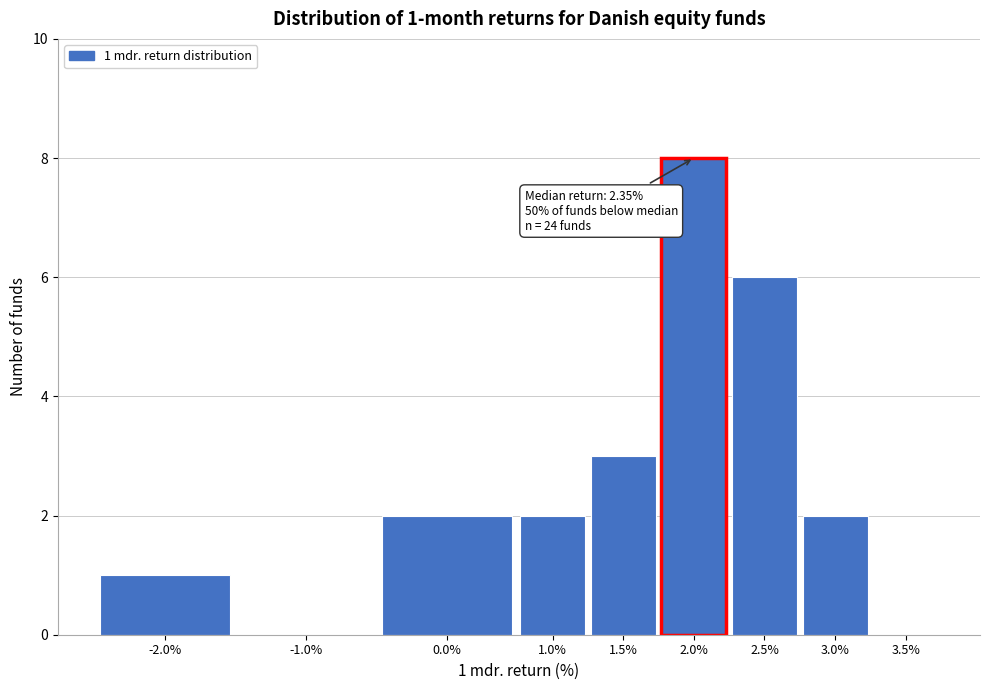

Reading right to left, transcribe all the data shown in this chart.

3.5%=0	3.0%=2	2.5%=6	2.0%=8	1.5%=3	1.0%=2	0.0%=2	-1.0%=0	-2.0%=1